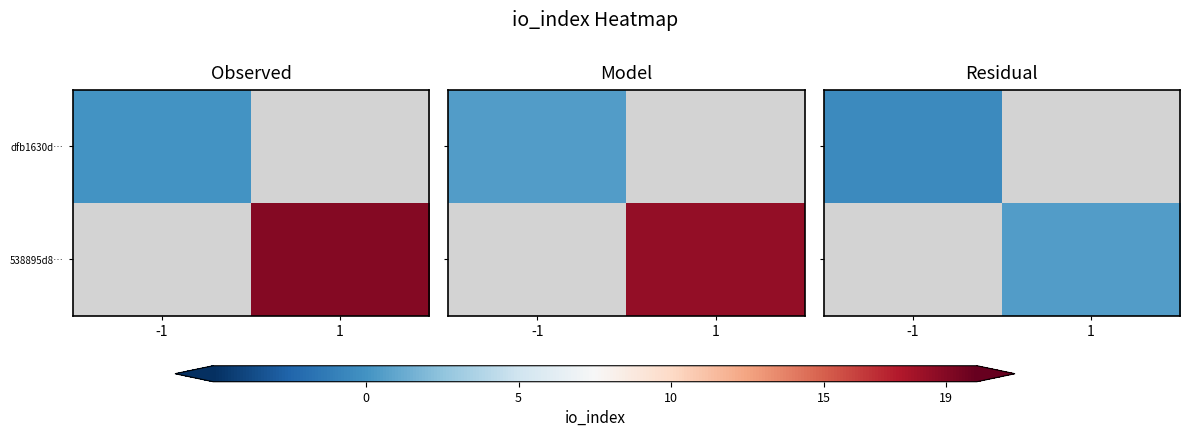

At -1, list the series in order from smallest to largest.

dfb1630d…, 538895d8…